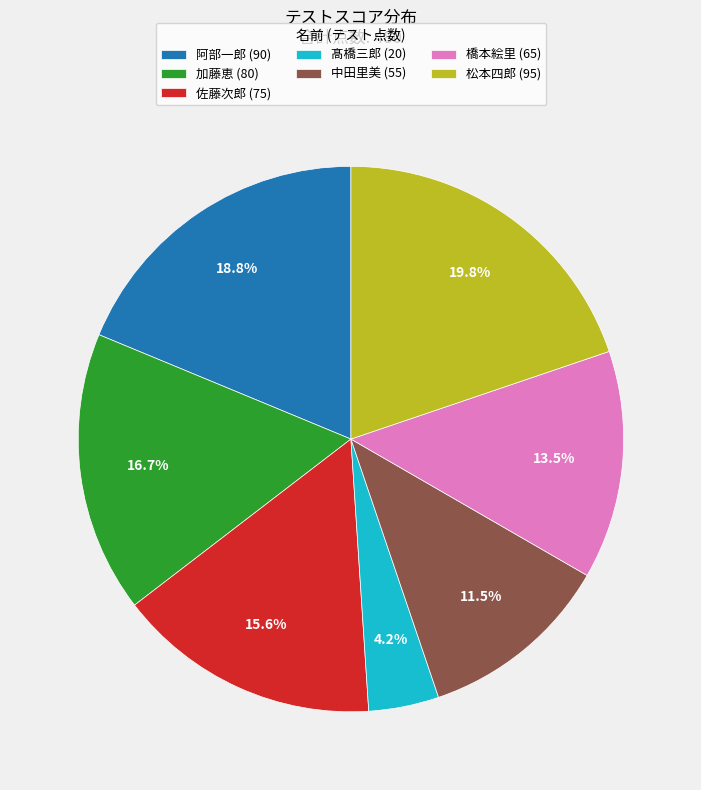

Which category has the smallest portion of the pie?

髙橋三郎